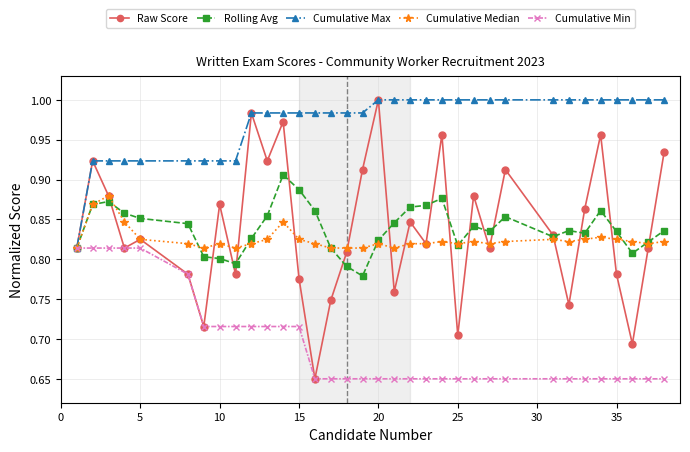

What is the sum of all Raw Score values?

28.5